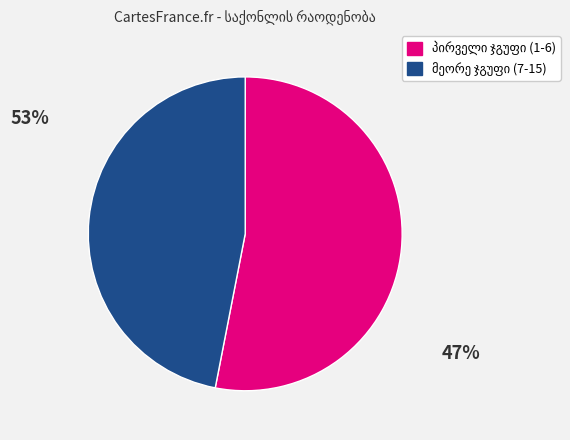

Is there a majority slice in this chart?

Yes